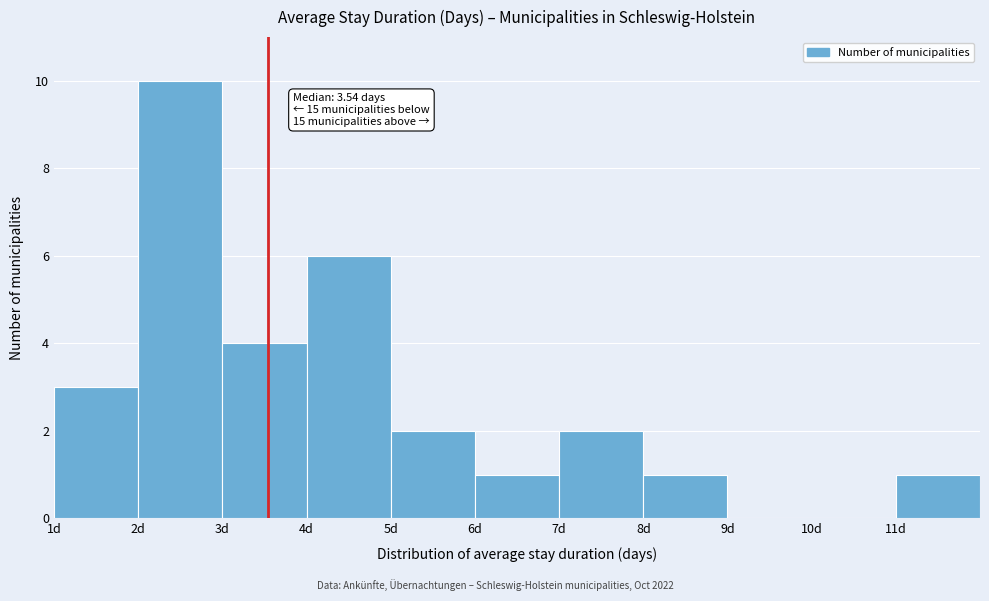

Which range on the x-axis has the tallest bar?

2 to 3